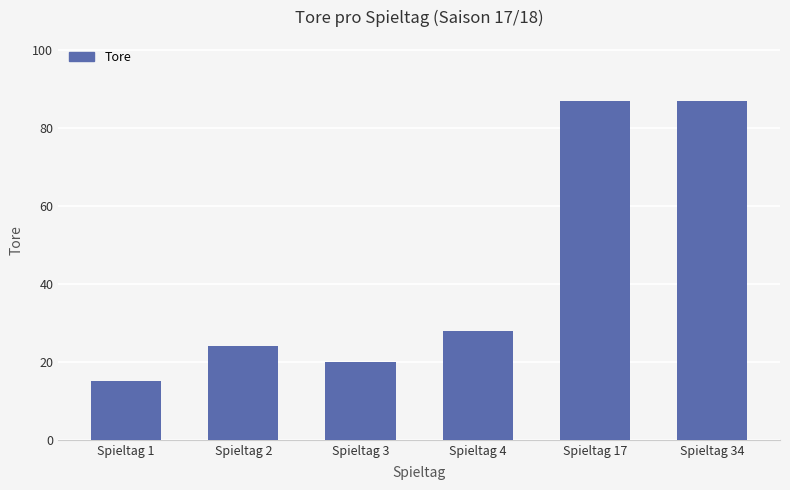

Reading left to right, transcribe all the data shown in this chart.

15	24	20	28	87	87